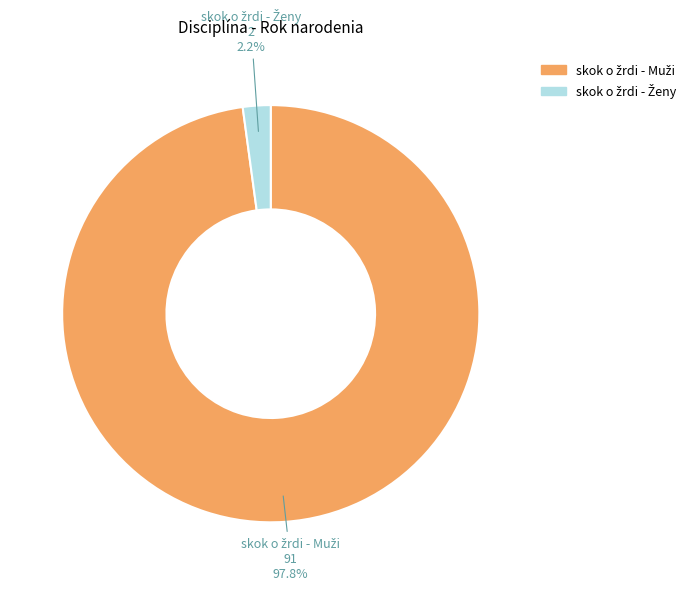

Is there a majority slice in this chart?

Yes